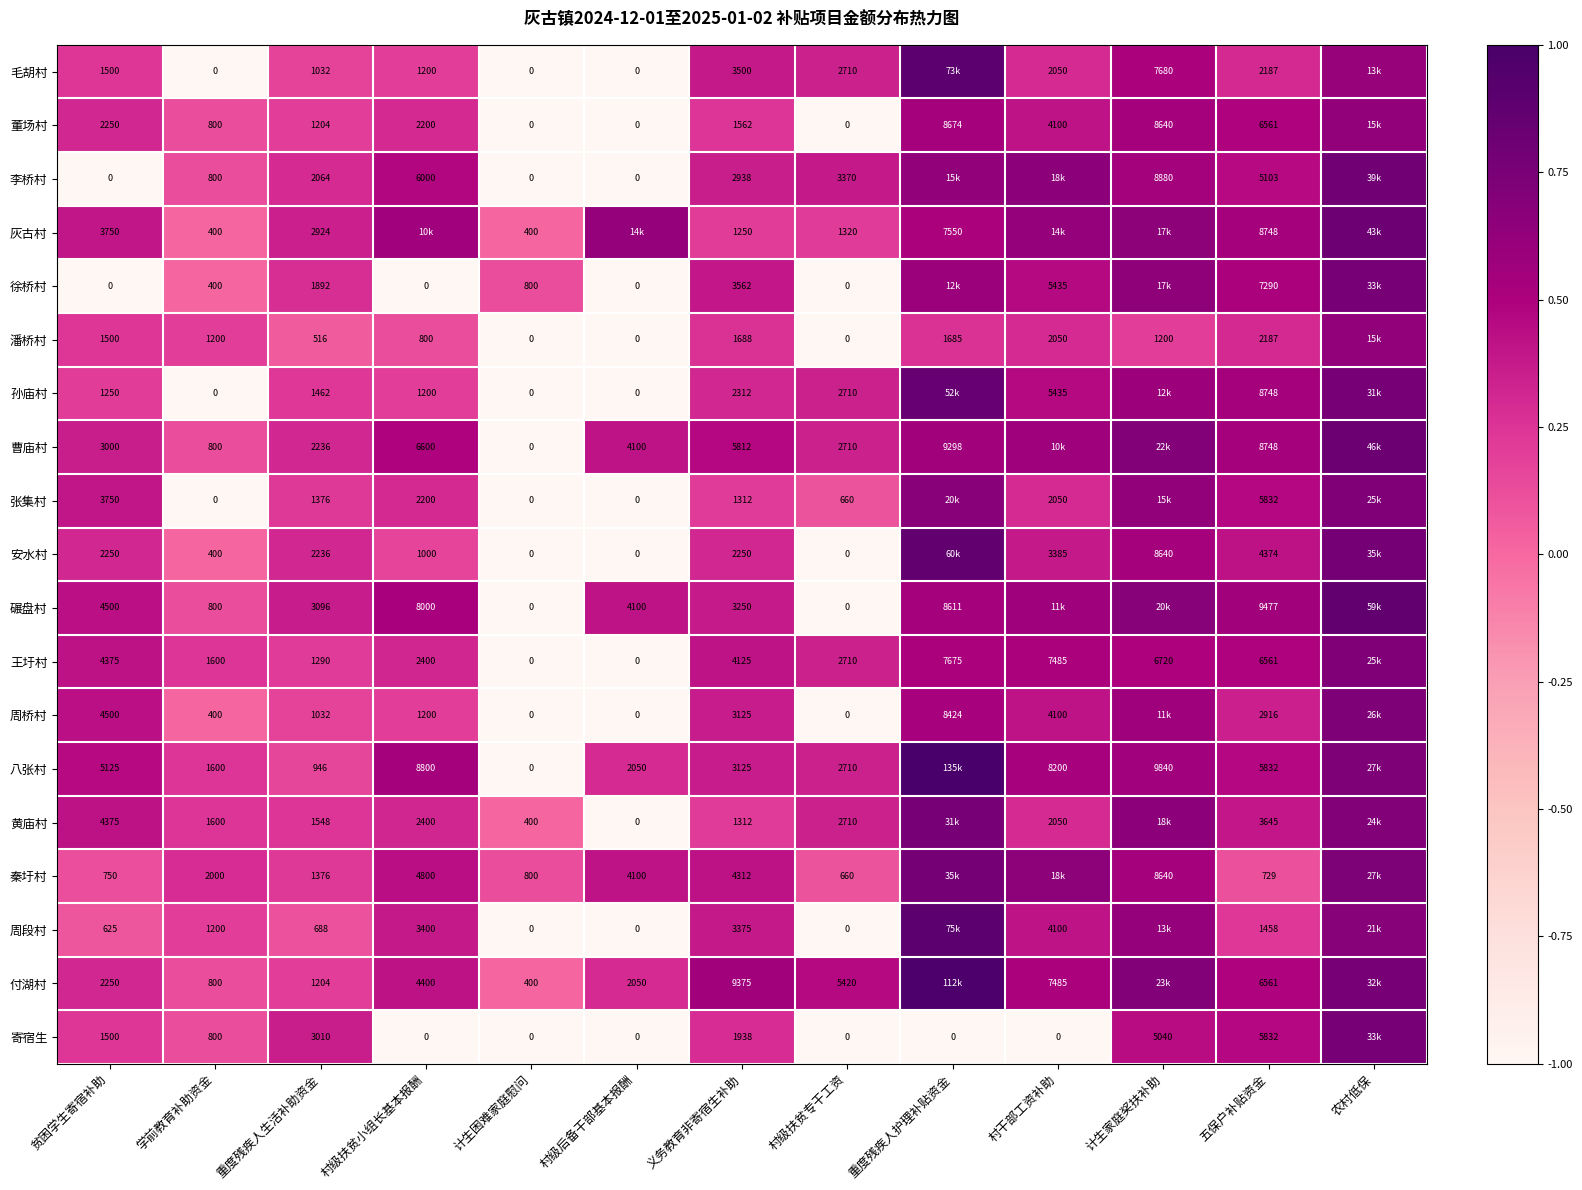

Count the number of categories in the chart.

13